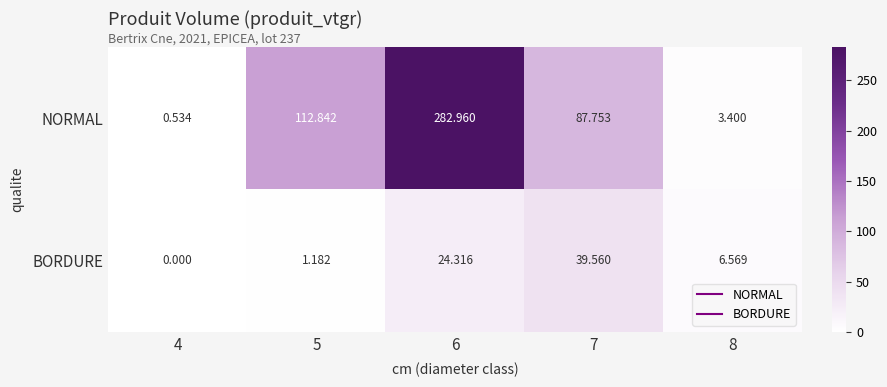

List the series in order of their peak value, lowest first.

BORDURE, NORMAL